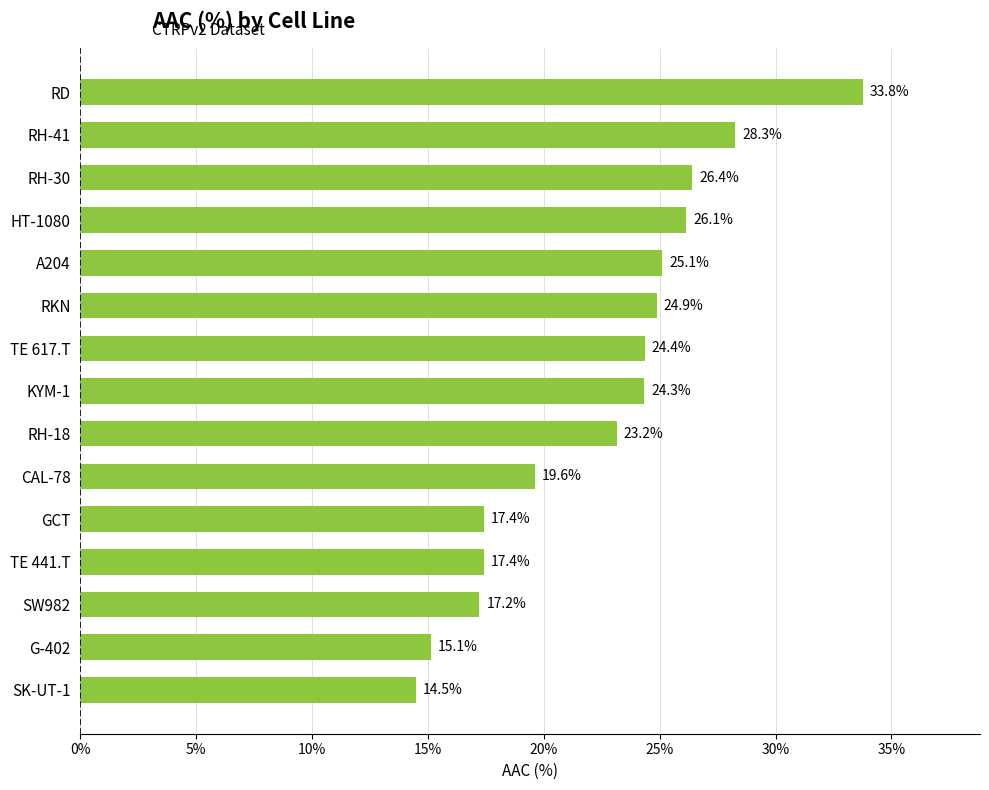

What is the average value?

22.5